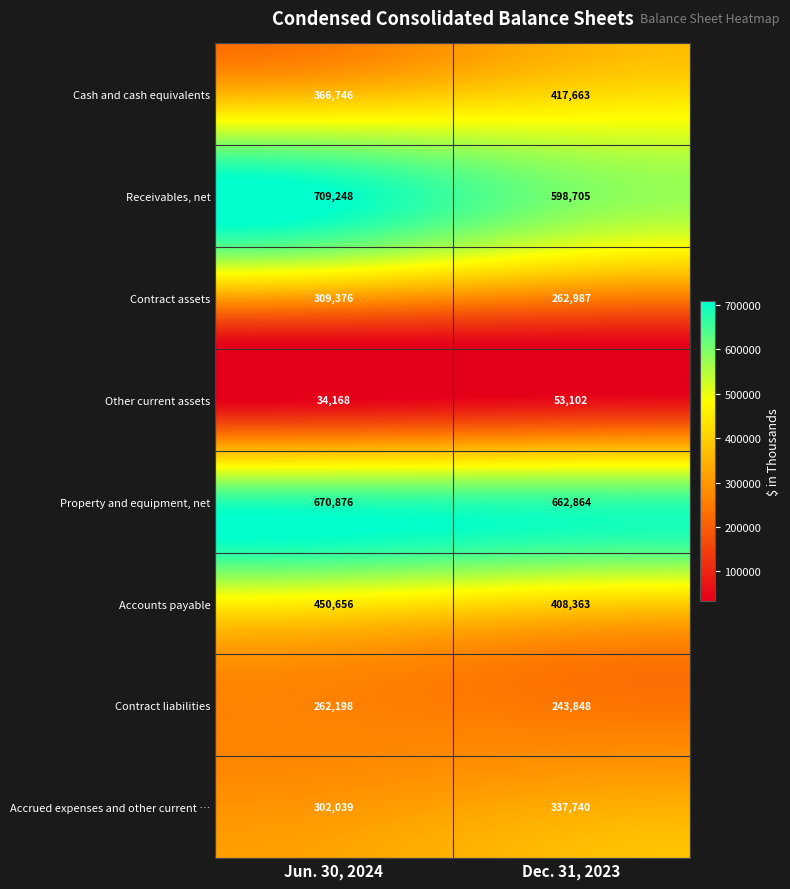

Which label corresponds to the smallest value in the chart?

Jun. 30, 2024